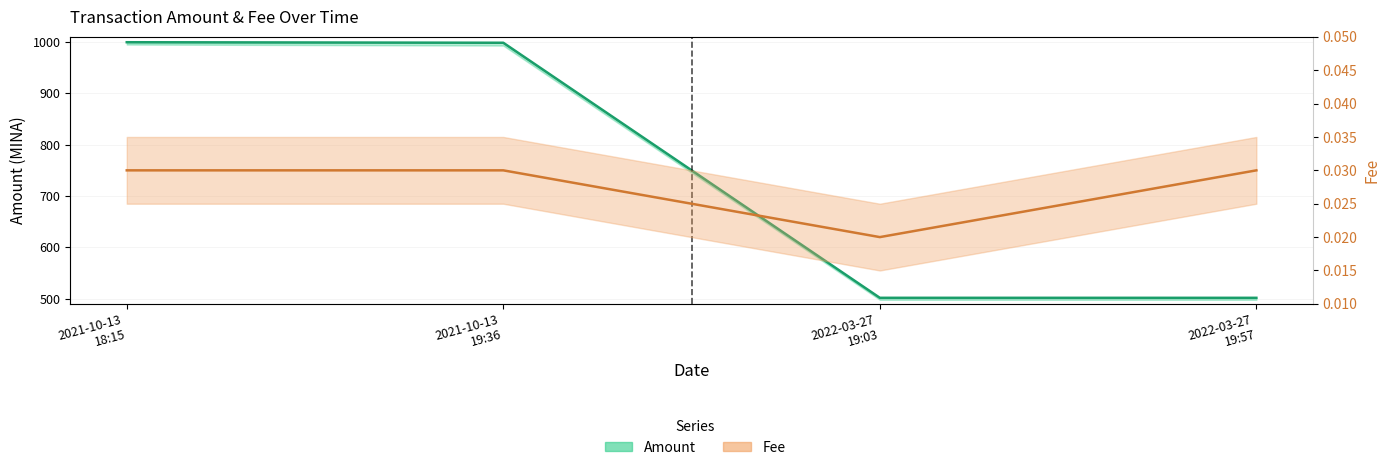

True or false: Amount and Fee intersect in this chart.

False